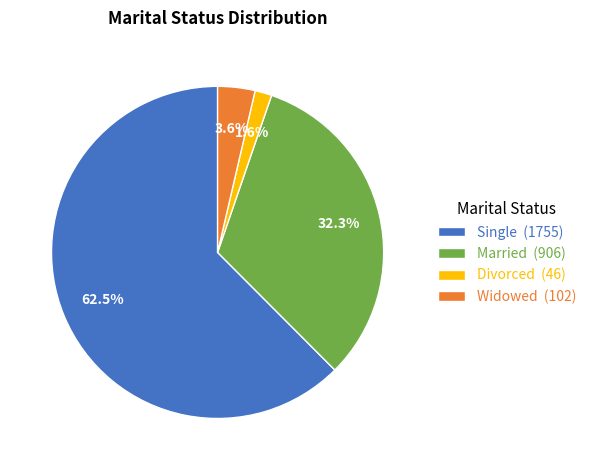

Is it true that Married is 32% of the pie?

True